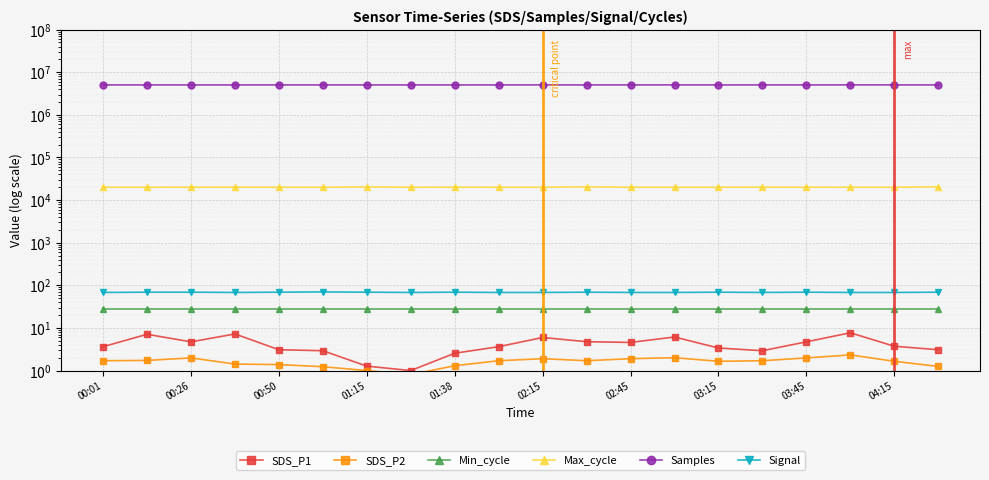

The value of SDS_P1 at 04:15 is 5.2. True or false?

False